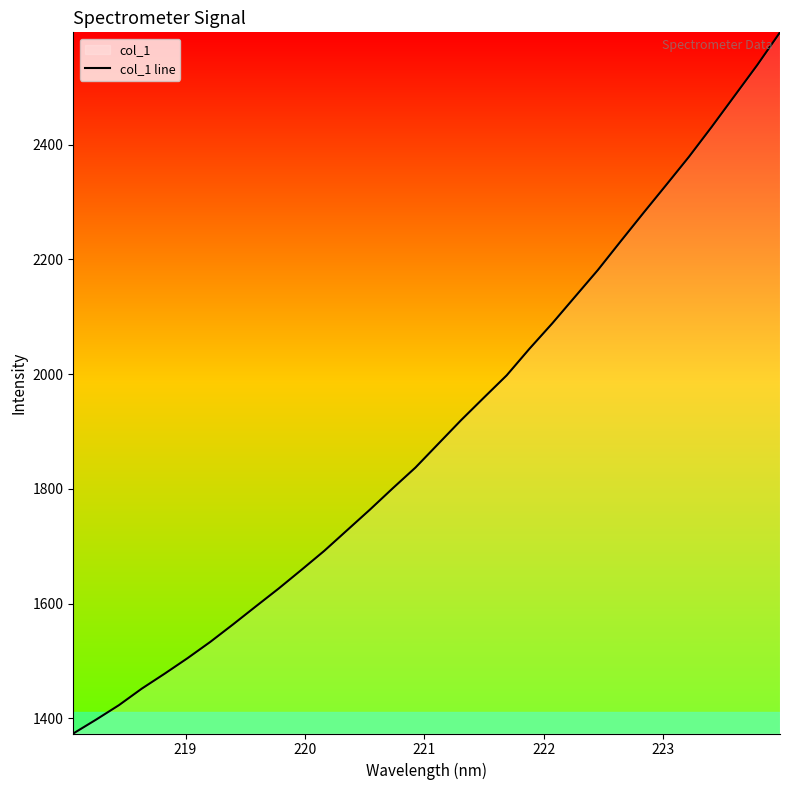

What is the difference between the maximum and minimum values?

1222.2